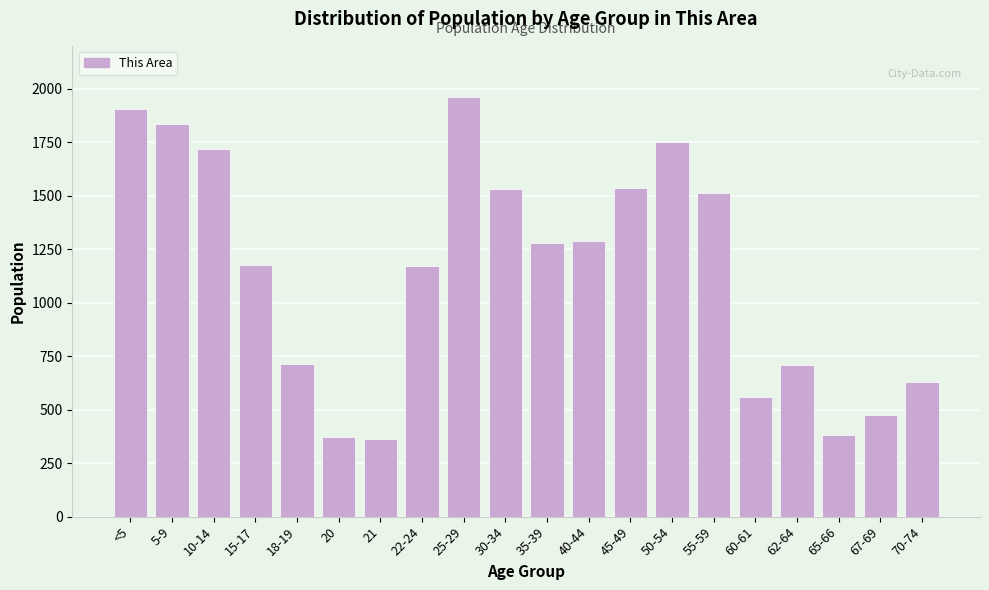

What is the value of the 13th bar from the left?

1534